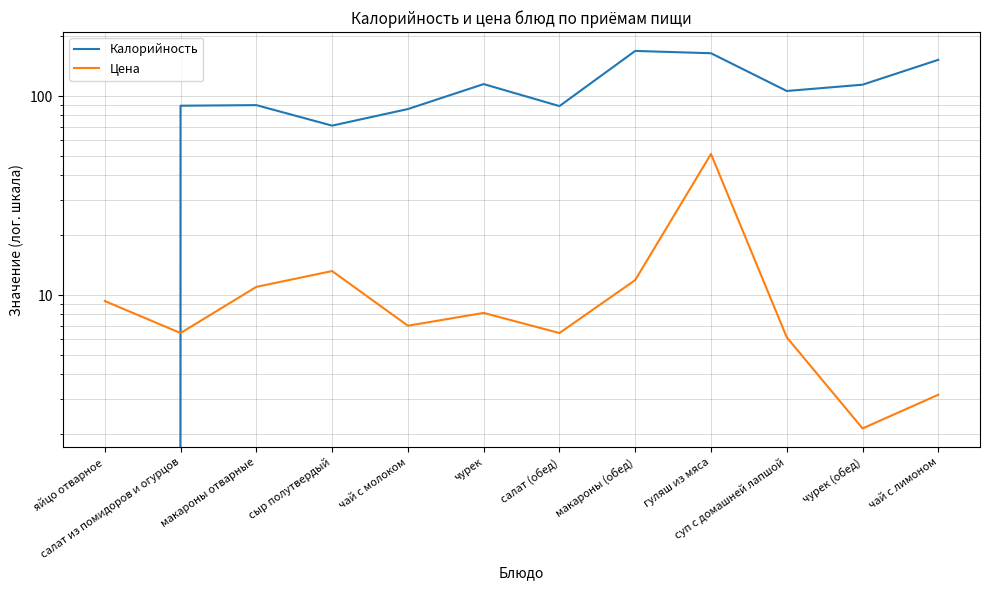

Which series ends up on top after the final intersection of Цена and Калорийность?

Калорийность